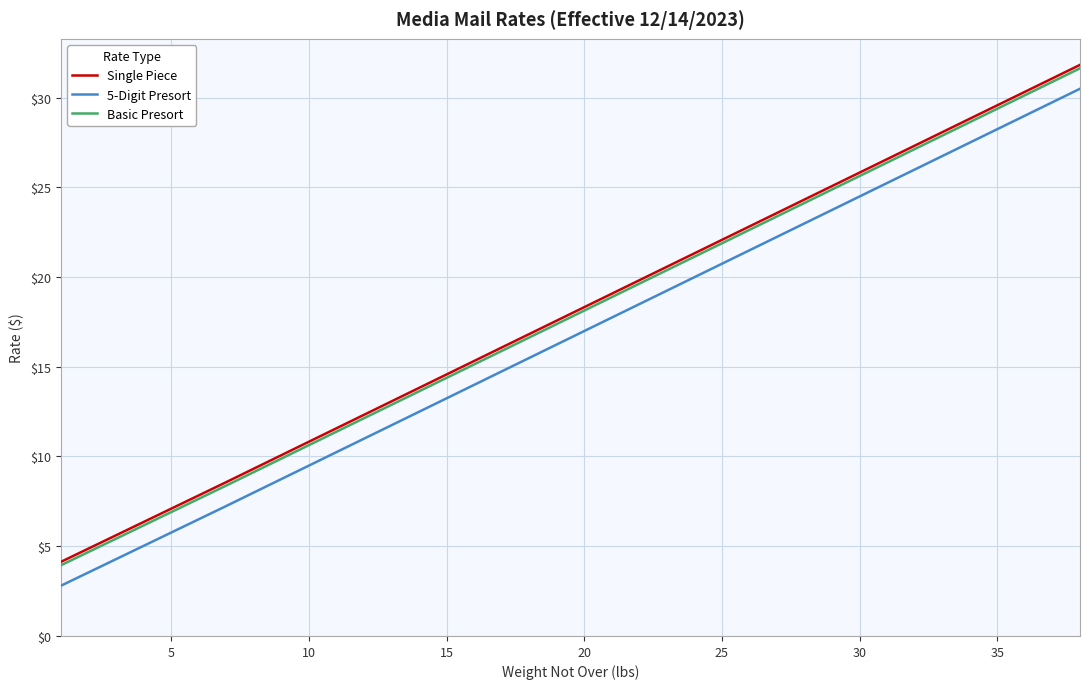

What is the lowest value of the Basic Presort series?

3.9